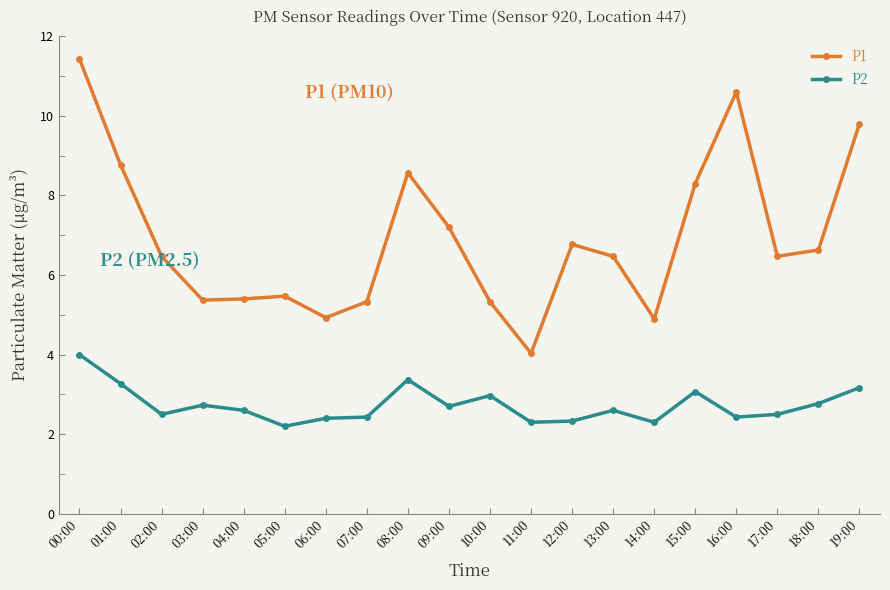

Between 13:00 and 18:00, which series saw the biggest shift?

P2